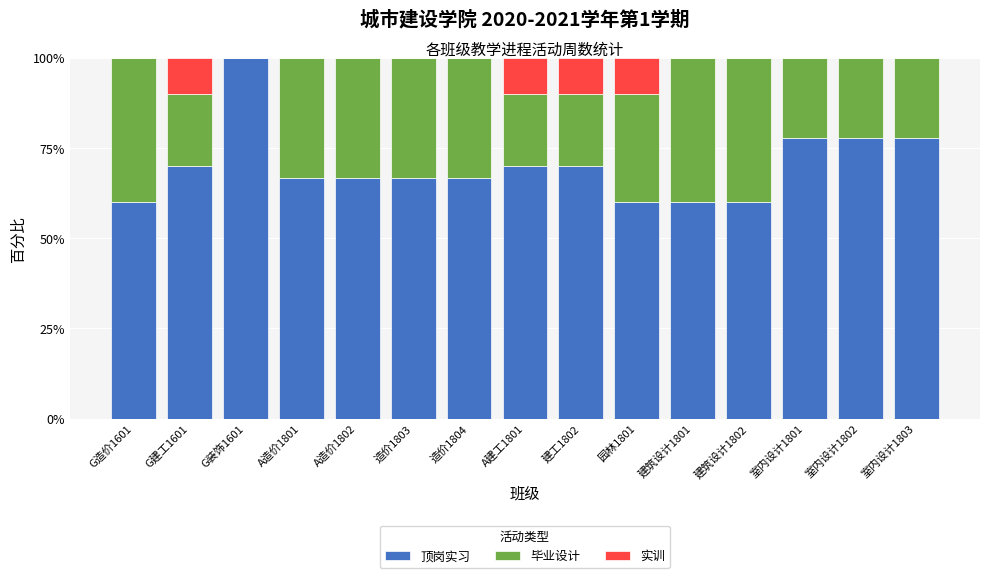

Which category has the highest value in the 顶岗实习 series?

G装饰1601